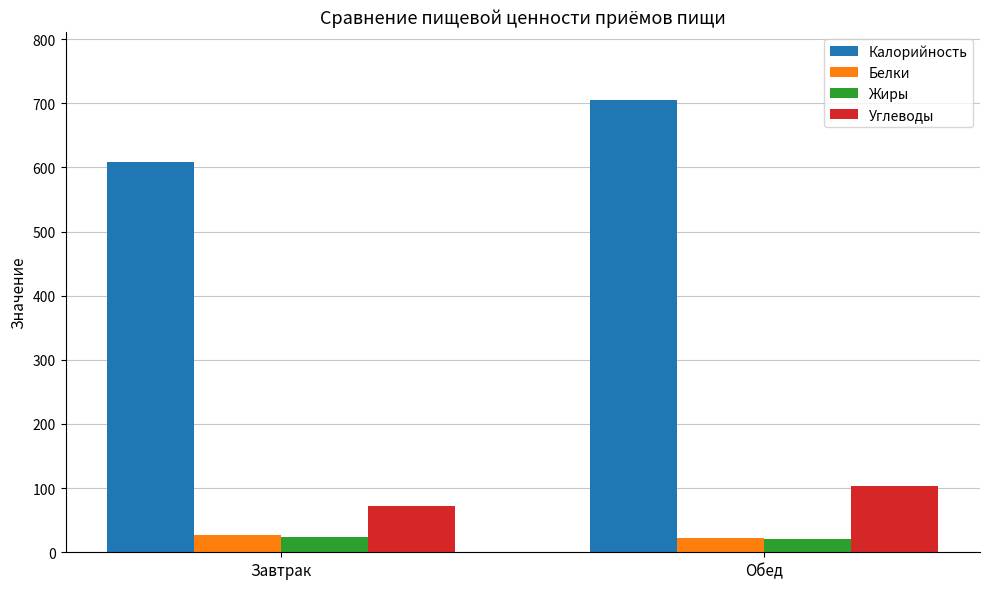

What is the approximate value of Жиры at Завтрак?

23.4